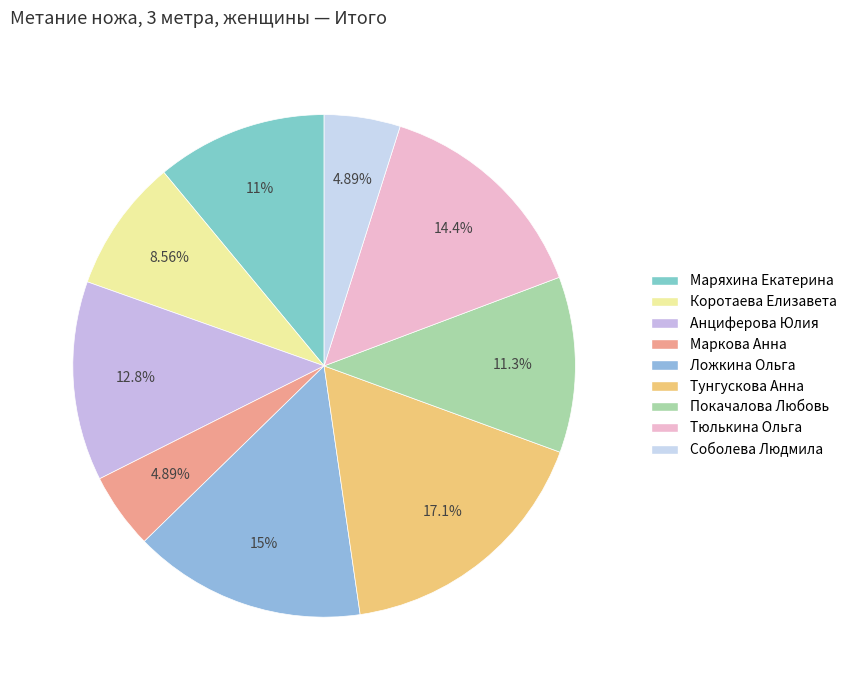

What is the ratio of the value at Коротаева Елизавета to the value at Анциферова Юлия?

0.7